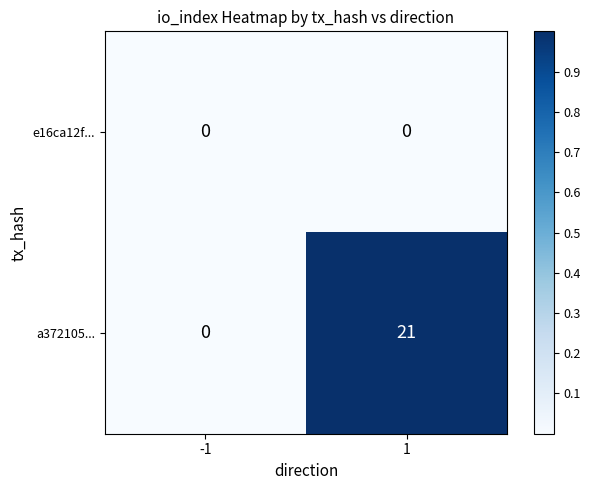

Which series has the largest total across all categories?

a372105...